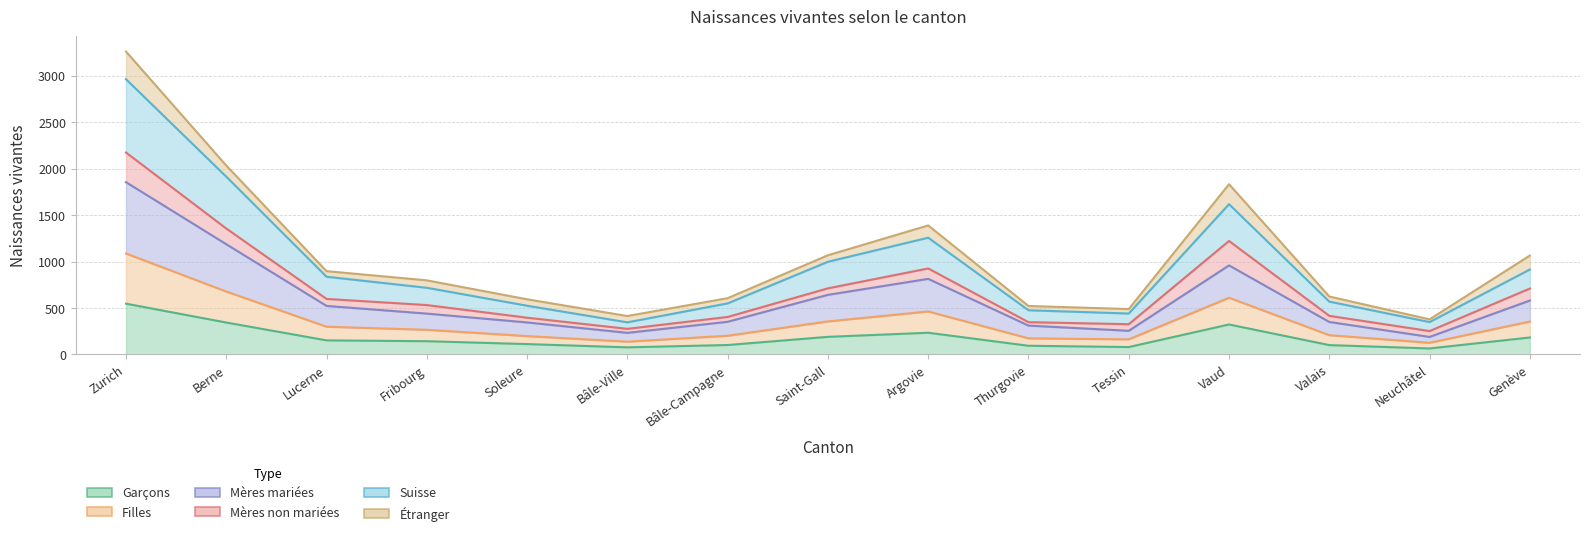

True or false: Garçons and Filles cross at least once.

False